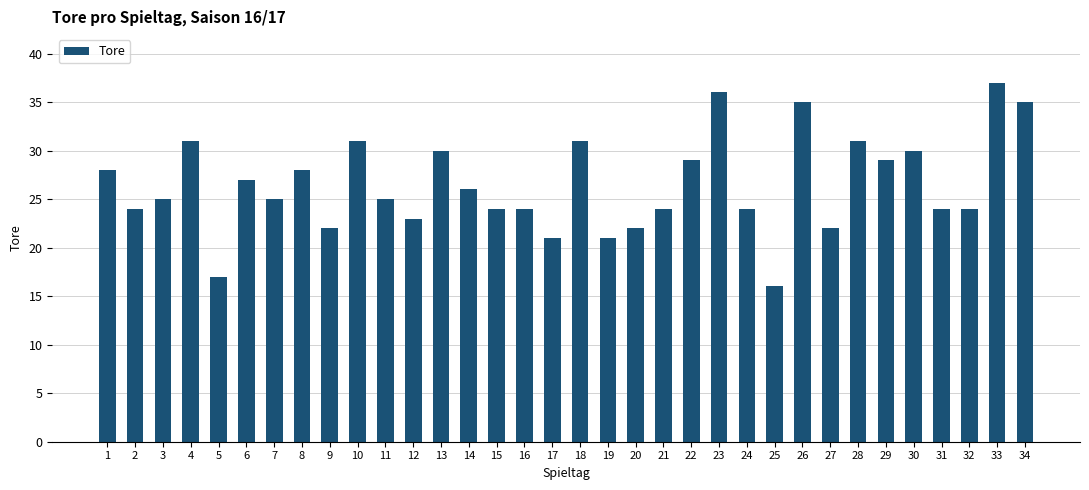

The value at 15 is 24. True or false?

True